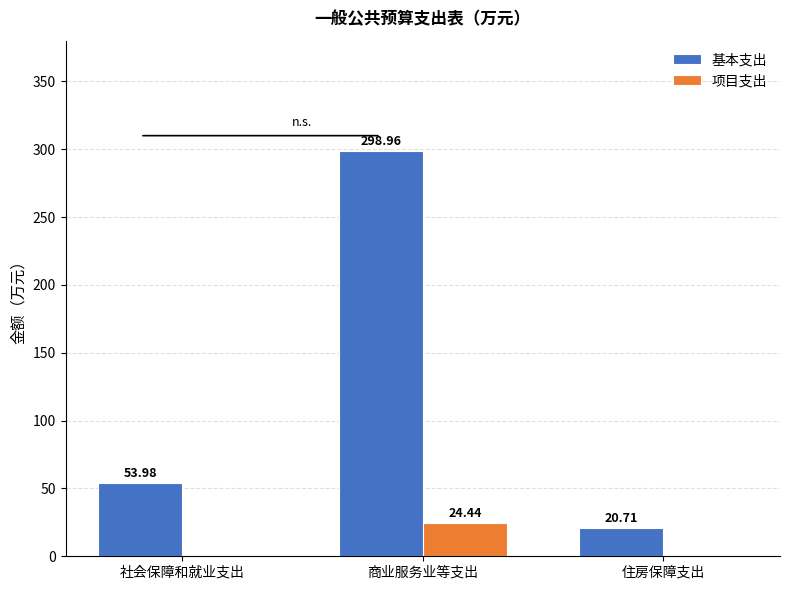

Which series changed the most between 商业服务业等支出 and 住房保障支出?

基本支出